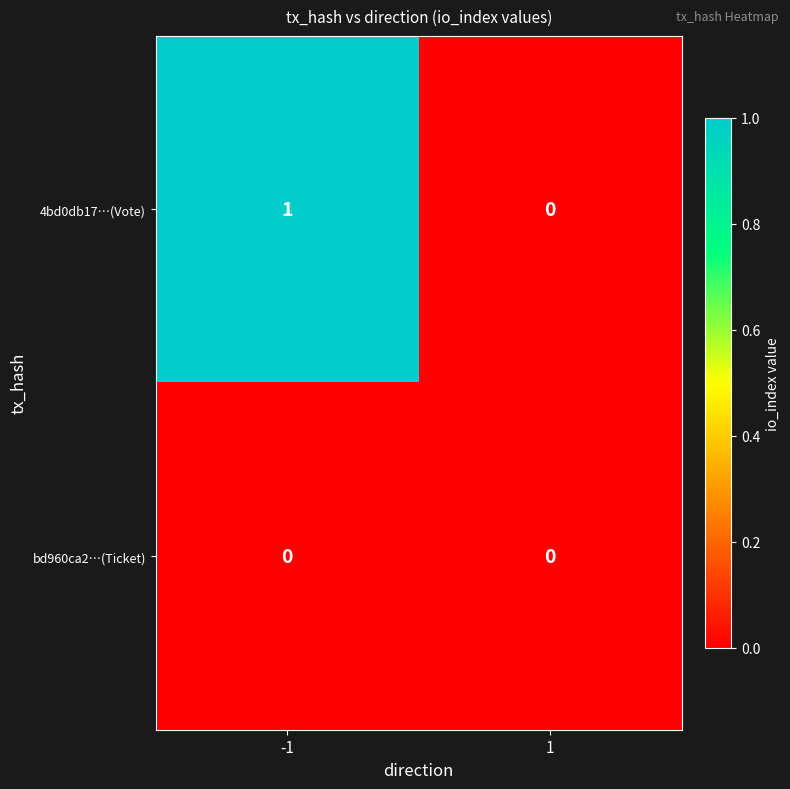

Which series has the largest total across all categories?

4bd0db17…(Vote)